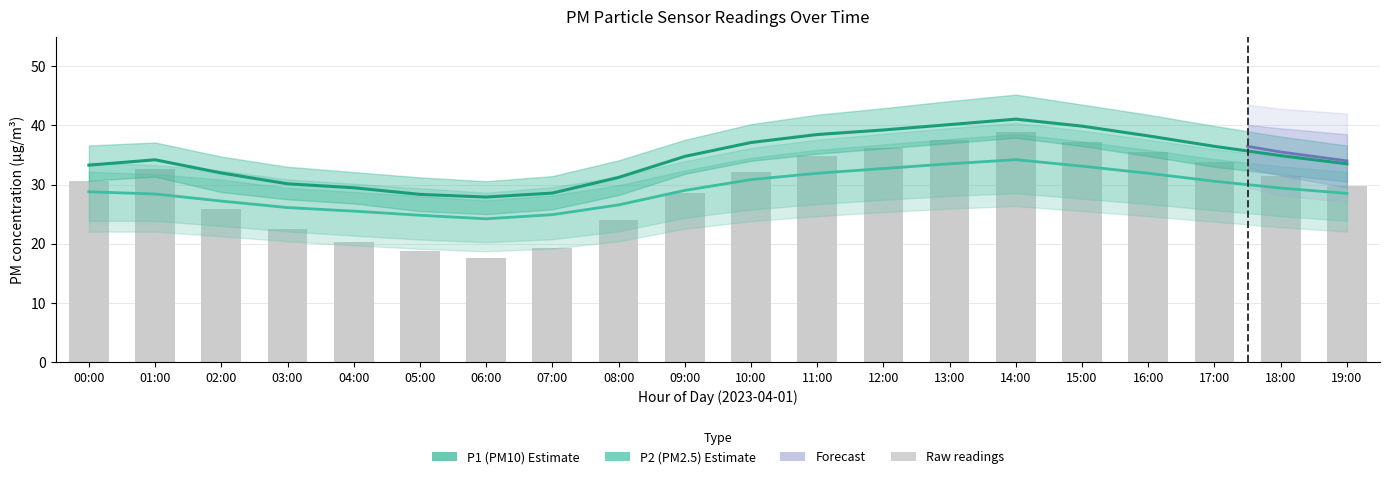

Is the value of P1_lower at 05:00 greater than the value of P1 at 08:00?

No